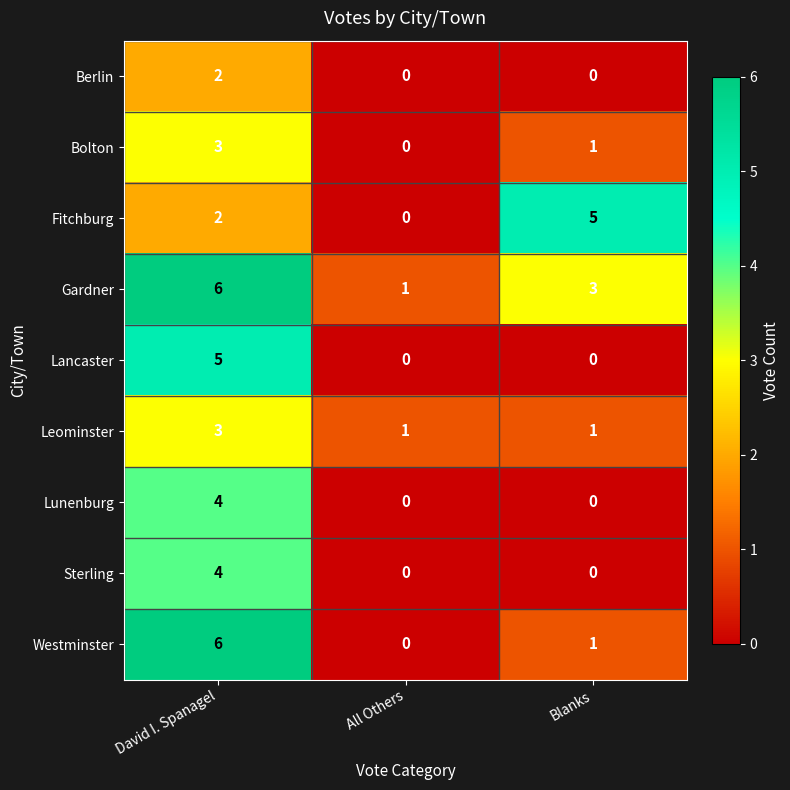

What is the total value across all series at Blanks?

11